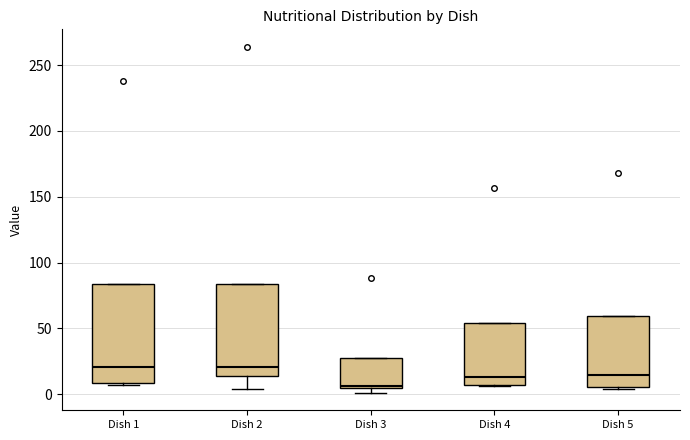

Reading left to right, read every box against the y-axis: the position of its median line, the range the box covers, and the ends of its whiskers. The values are not printed on the chart, so give them approximately, as read against the axis.

Dish 1: median 20, box 10 to 85, whiskers 5 to 85
Dish 2: median 20, box 15 to 85, whiskers 5 to 85
Dish 3: median 5 (just above the box's lower edge), box 5 to 25, whiskers 0 to 25
Dish 4: median 15, box 5 to 55, whiskers 5 to 55
Dish 5: median 15, box 5 to 60, whiskers 5 (just below the box's lower edge) to 60